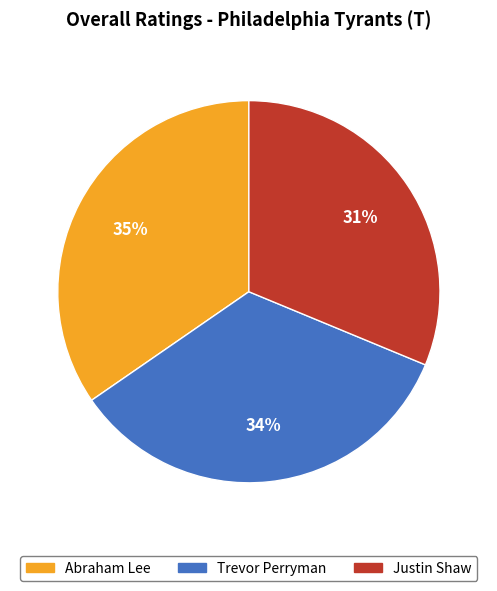

What percentage is the Abraham Lee slice, to the nearest percent?

35%